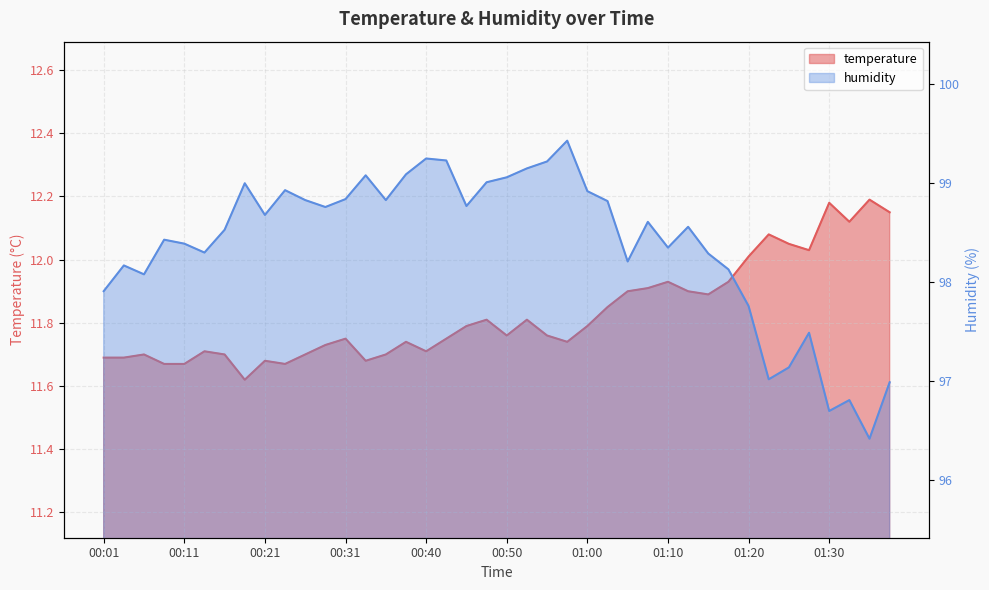

What is the label of the 30th point from the left?

01:13